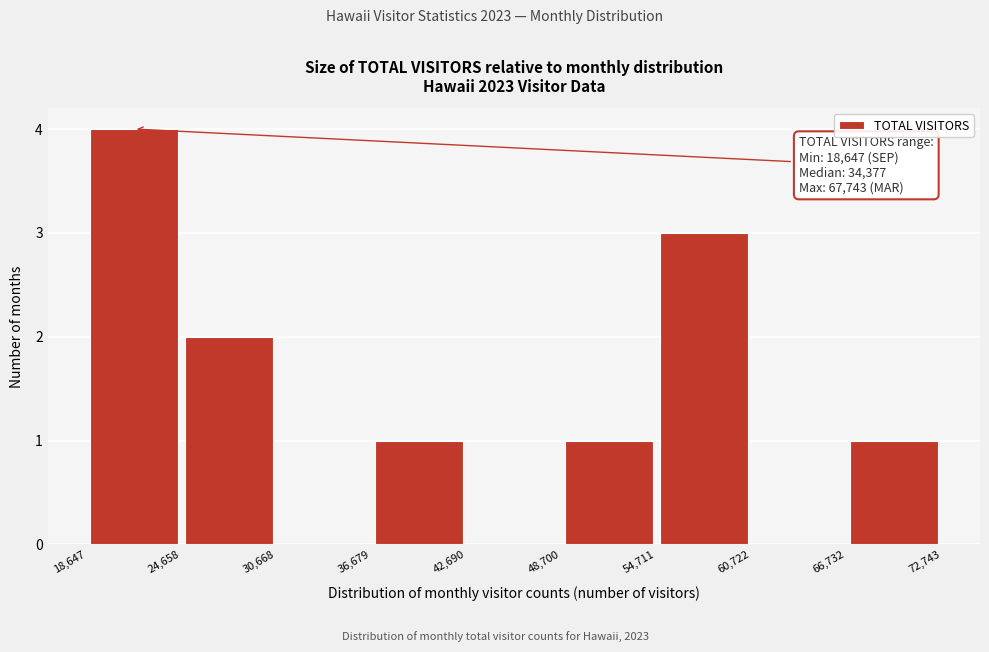

Over which range of the x-axis is the bar tallest?

18,647 to 24,658